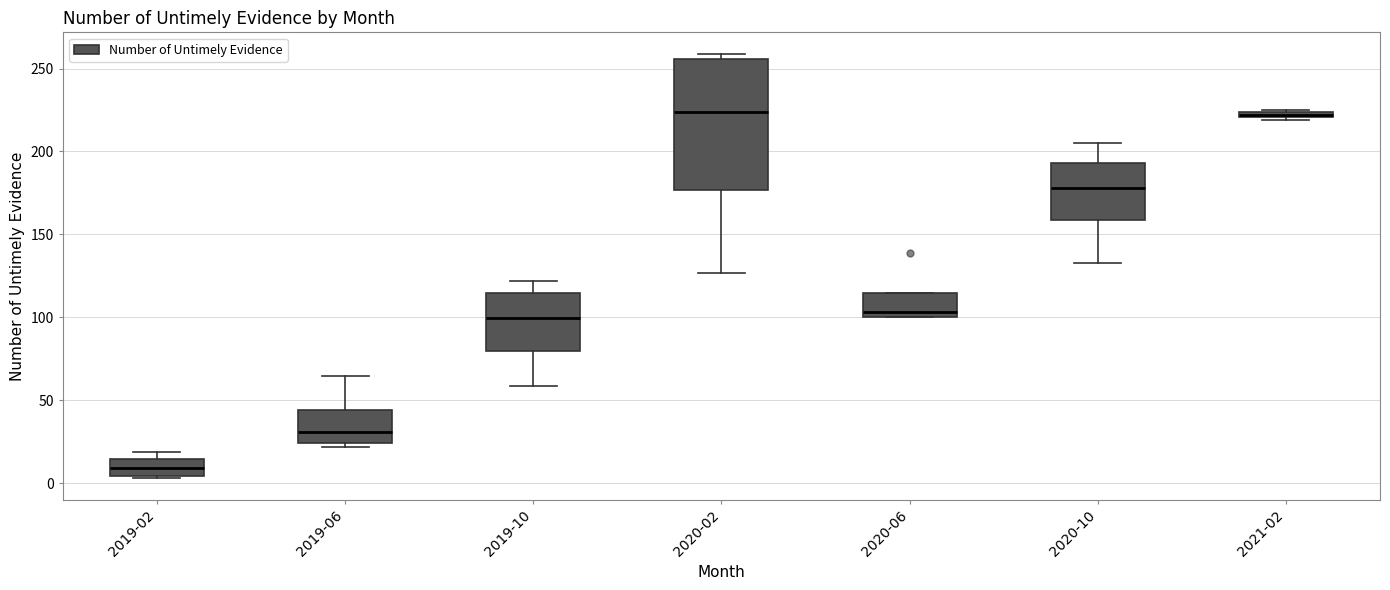

Where is the lower edge of the box for 2021-02 on the y-axis? The values are not printed on the chart, so give them approximately, as read against the axis.

220